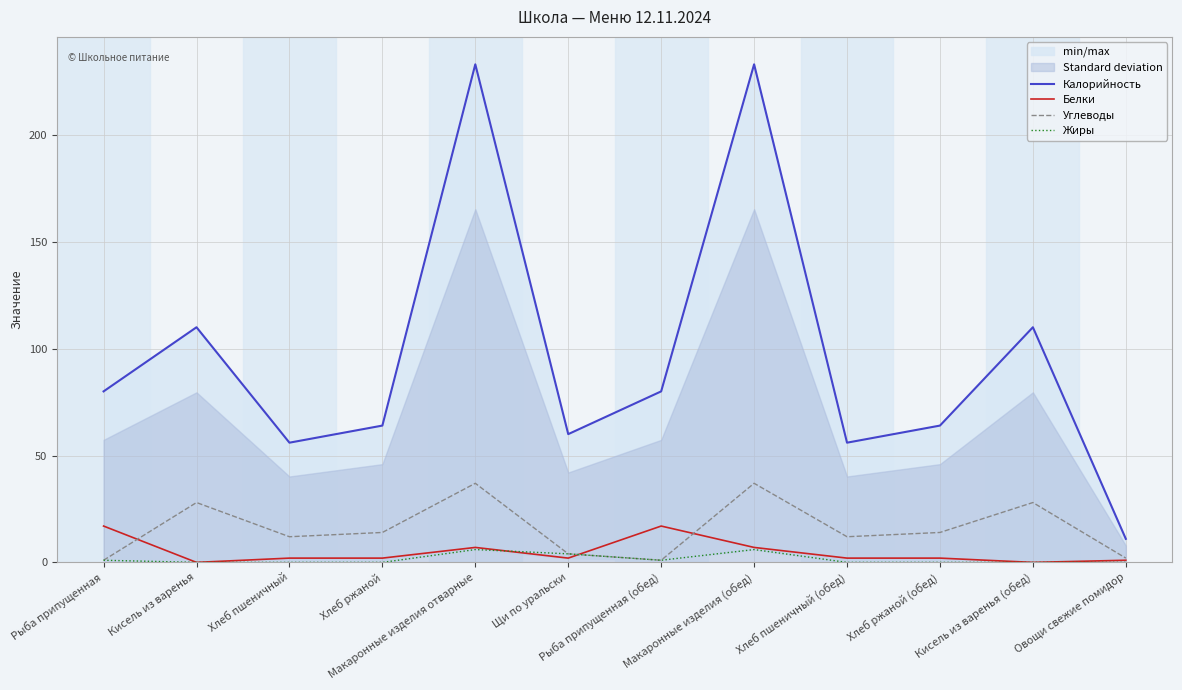

Which series changed the most between Хлеб пшеничный (обед) and Кисель из варенья (обед)?

Калорийность